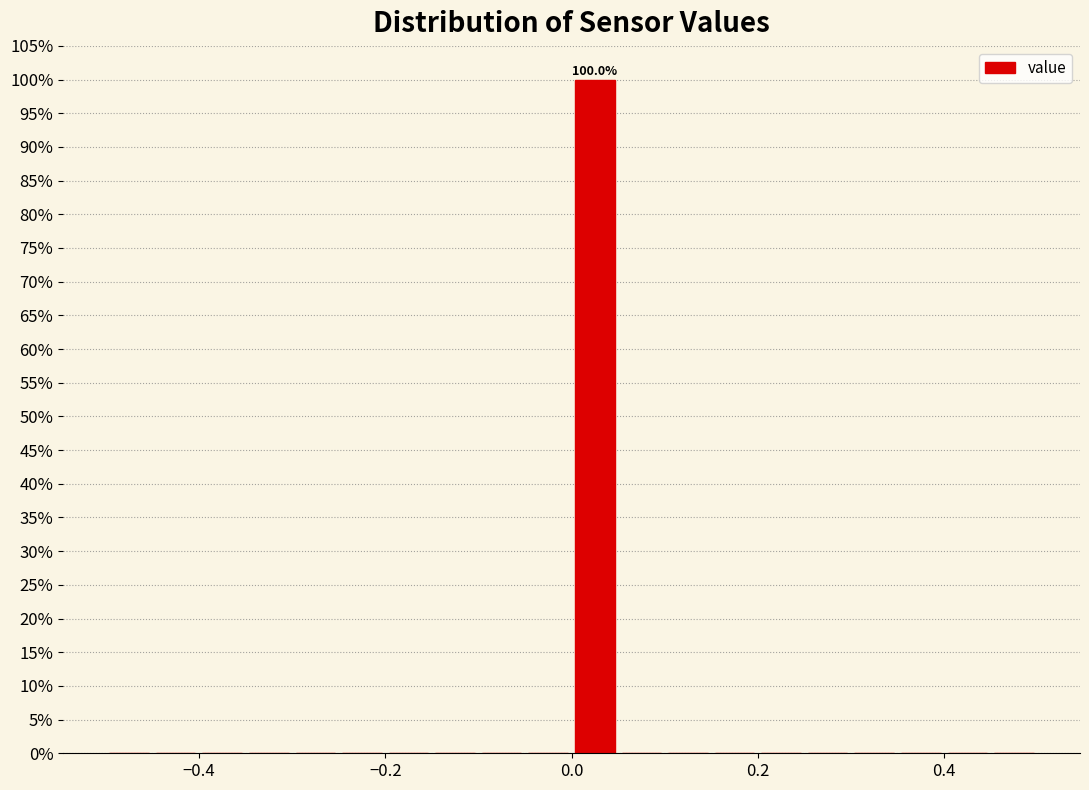

Around what value on the x-axis is the tallest bar? Give the approximate position of its centre, as read against the axis.

0.02